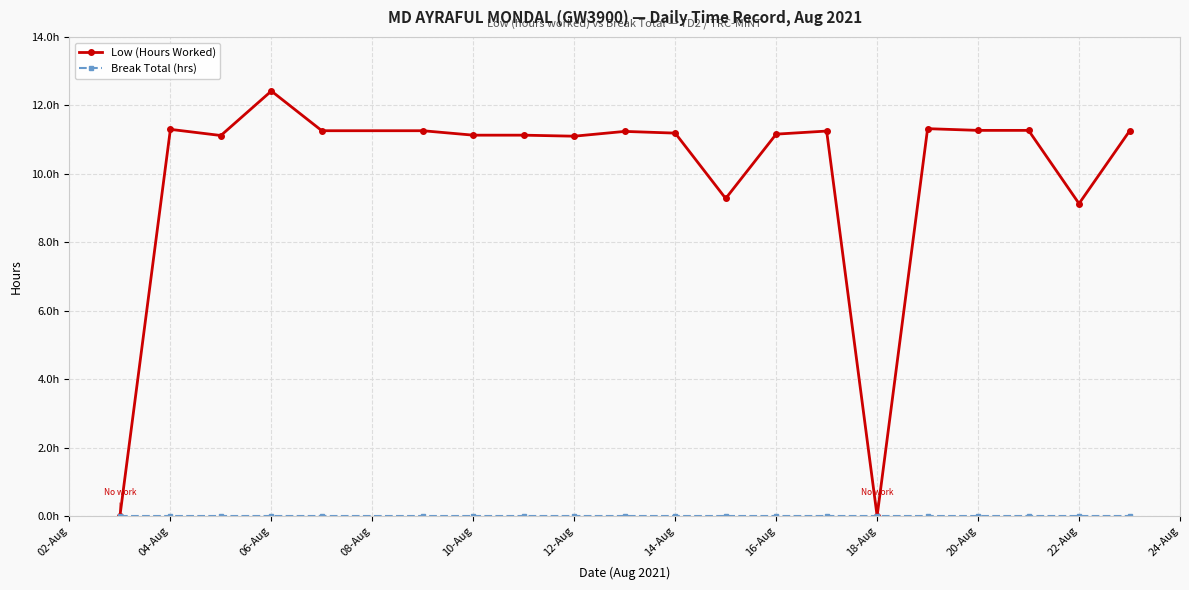

Reading right to left, extract all data points from this chart.

Low (Hours Worked): 11.2	9.1	11.3	11.3	11.3	0.0	11.2	11.2	9.3	11.2	11.2	11.1	11.1	11.1	11.3	11.3	12.4	11.1	11.3	0.0
Break Total (hrs): 0.0	0.0	0.0	0.0	0.0	0.0	0.0	0.0	0.0	0.0	0.0	0.0	0.0	0.0	0.0	0.0	0.0	0.0	0.0	0.0